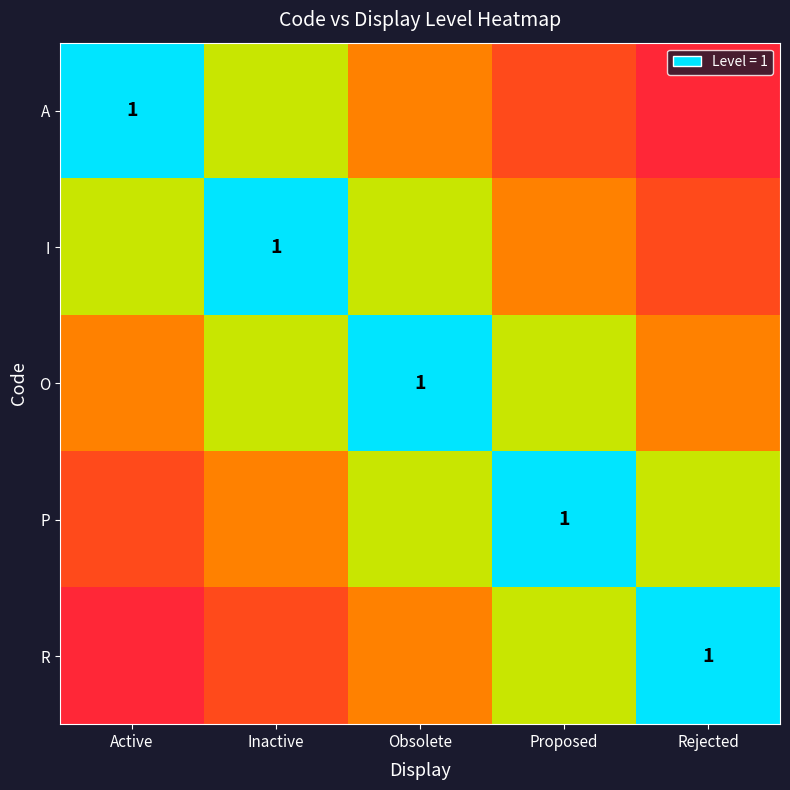

Rank the series at Rejected from highest to lowest value.

R, P, O, I, A